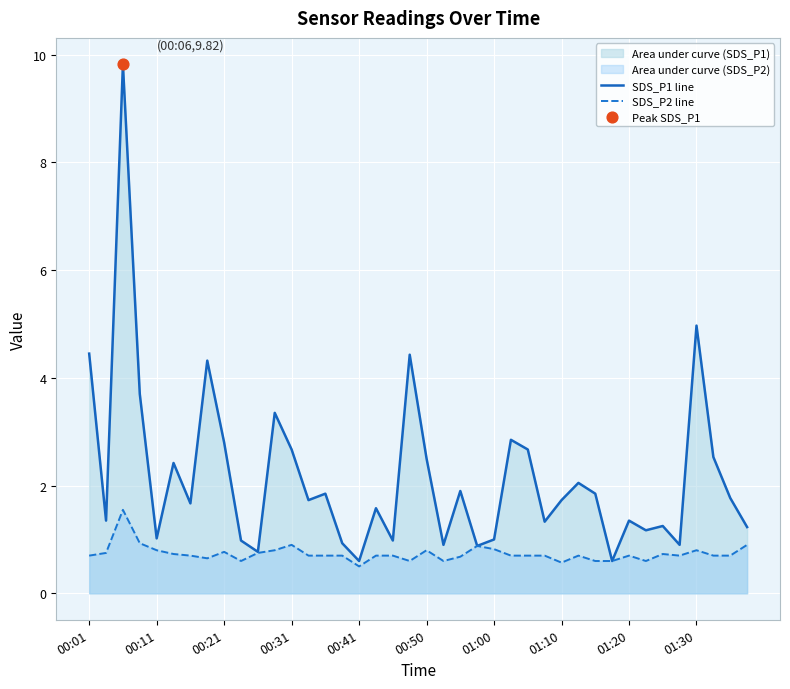

Which series reaches the minimum Y coordinate?

SDS_P2 line